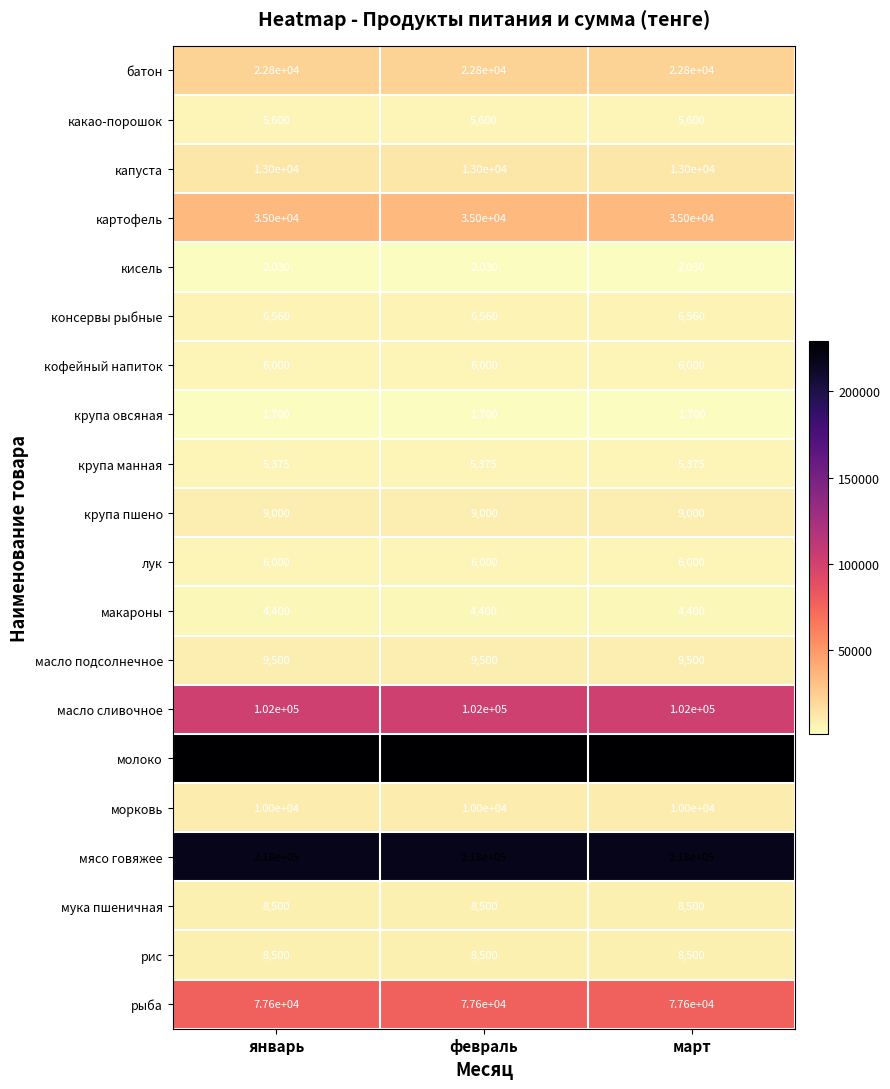

What is the difference between the highest and lowest values at январь?

227300